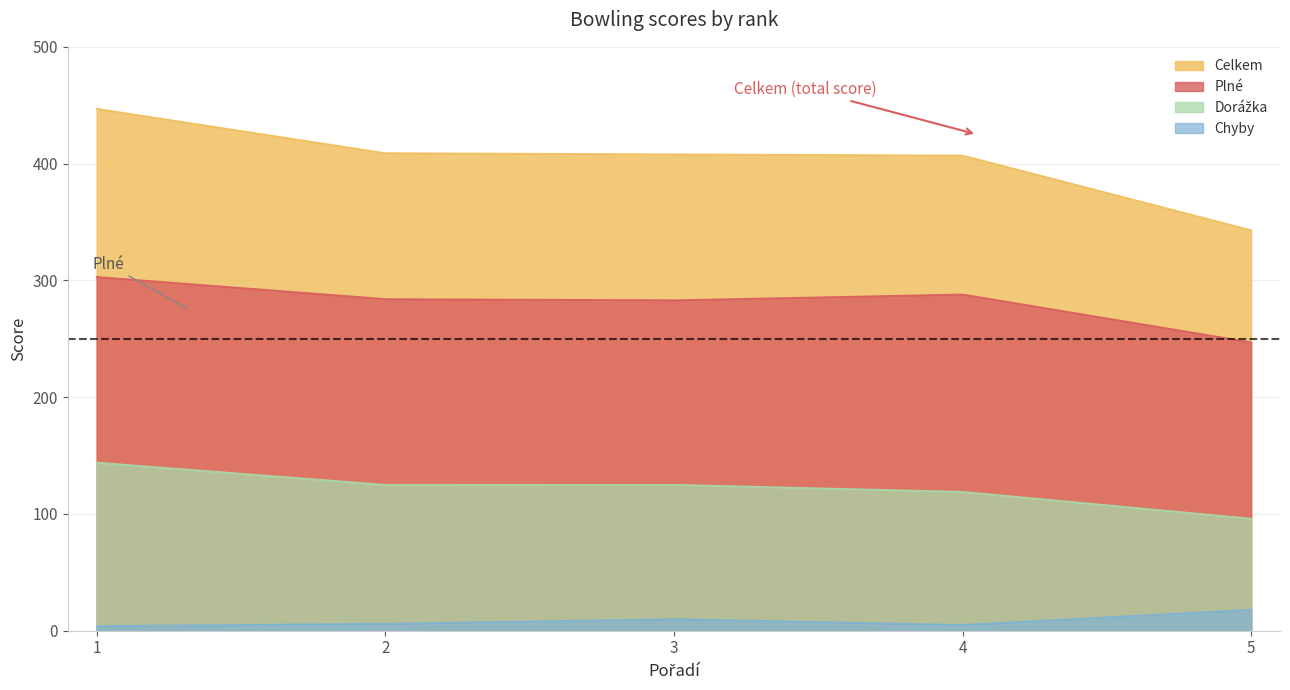

How many values in the Plné series are below 284?

2